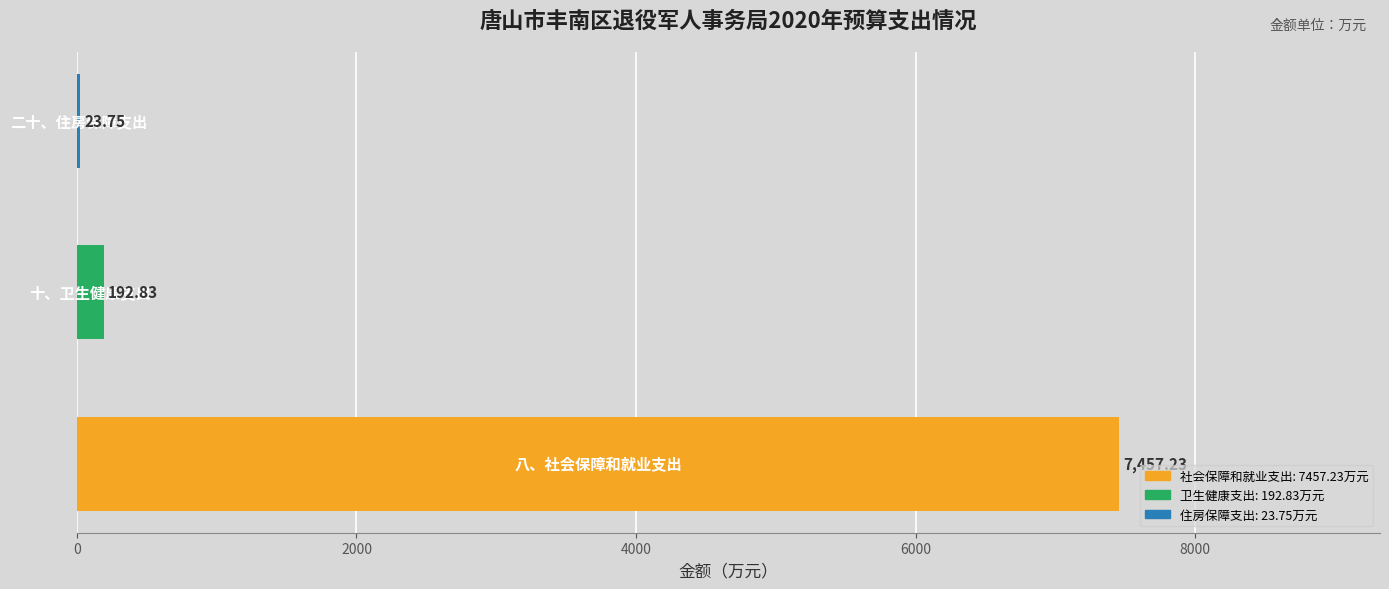

How many categories are shown in the chart?

3